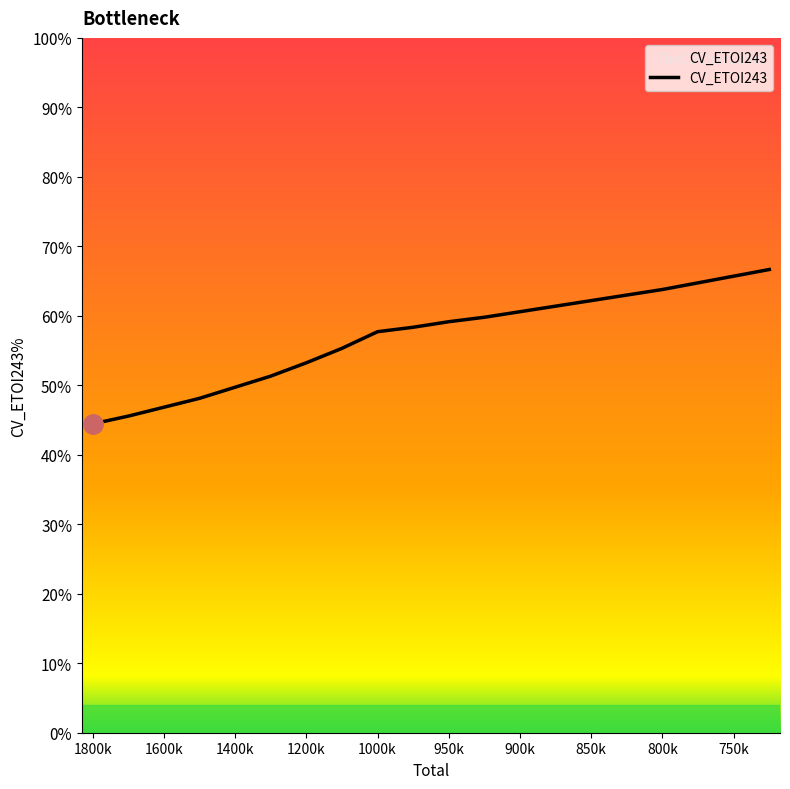

What is the maximum value shown in the chart?

0.7